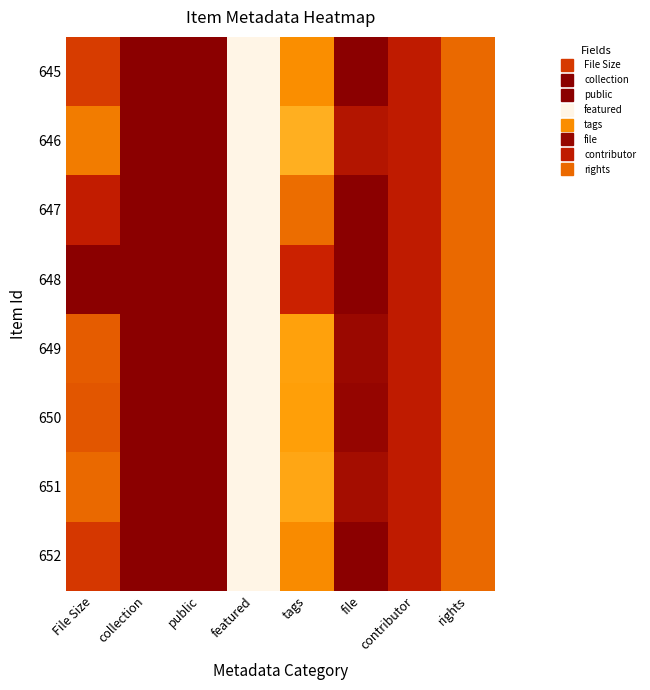

Count the number of categories in the chart.

8